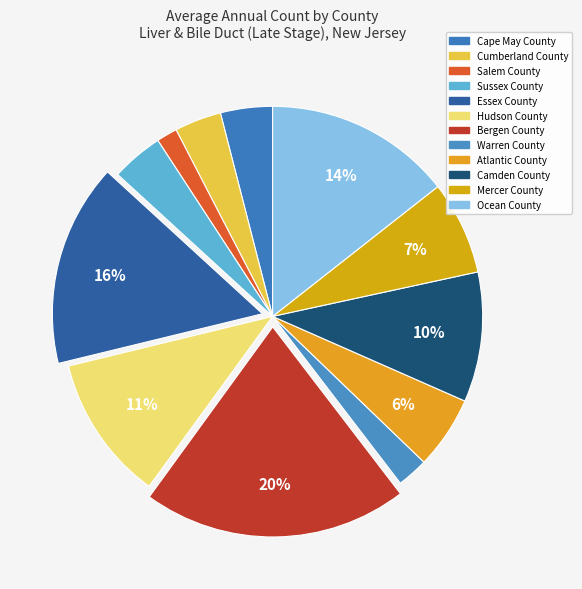

How many segments does this pie chart have?

12